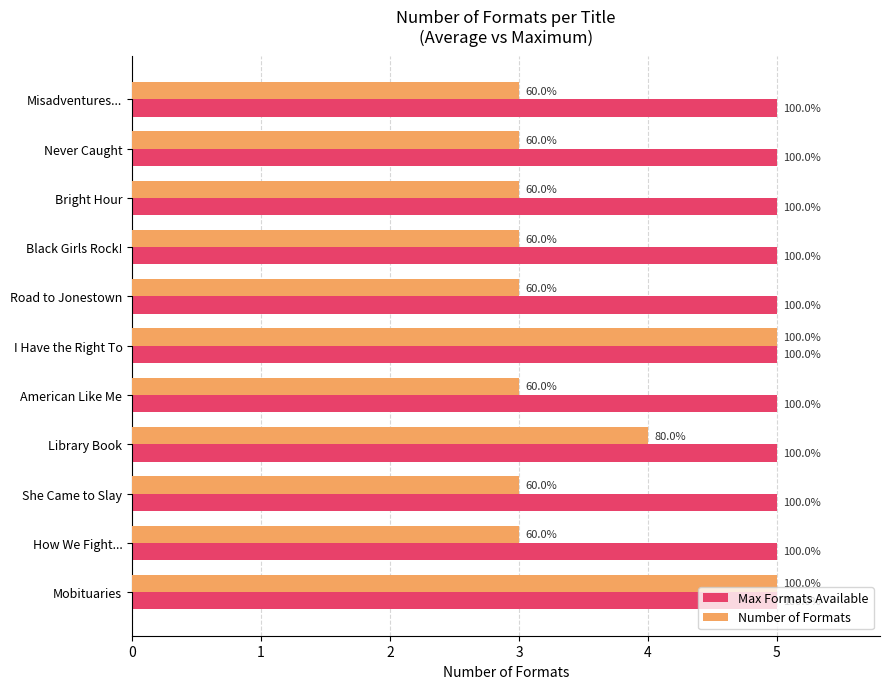

Rank the series by their maximum value, from highest to lowest.

Number of Formats, Max Formats Available